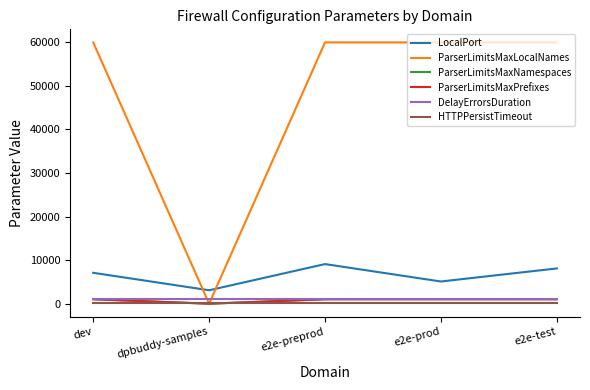

At which category is the sum across all series the highest?

e2e-preprod